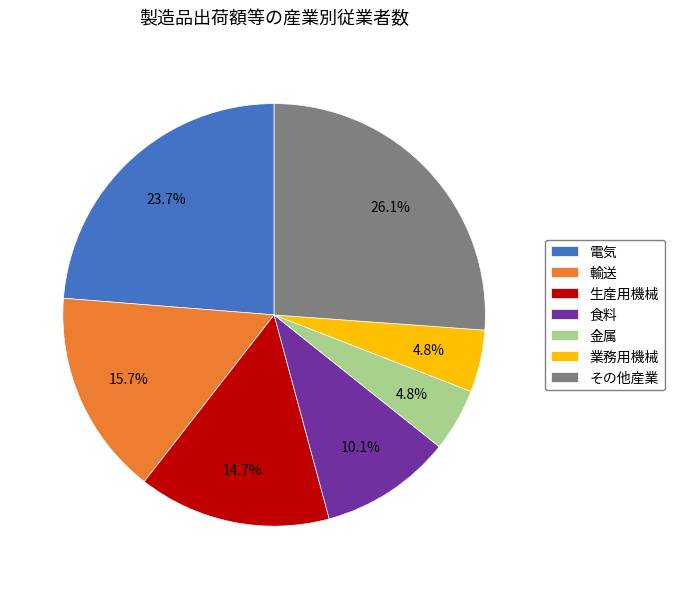

Approximately how many times larger is the value at その他産業 compared to 電気?

1.1